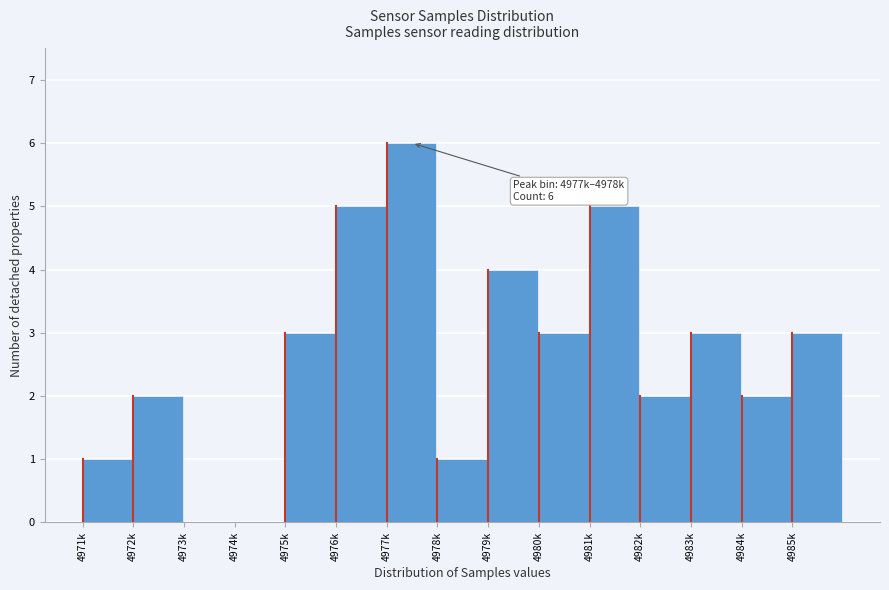

Reading left to right, extract all data points from this chart.

4971k=1	4972k=2	4973k=0	4974k=0	4975k=3	4976k=5	4977k=6	4978k=1	4979k=4	4980k=3	4981k=5	4982k=2	4983k=3	4984k=2	4985k=3